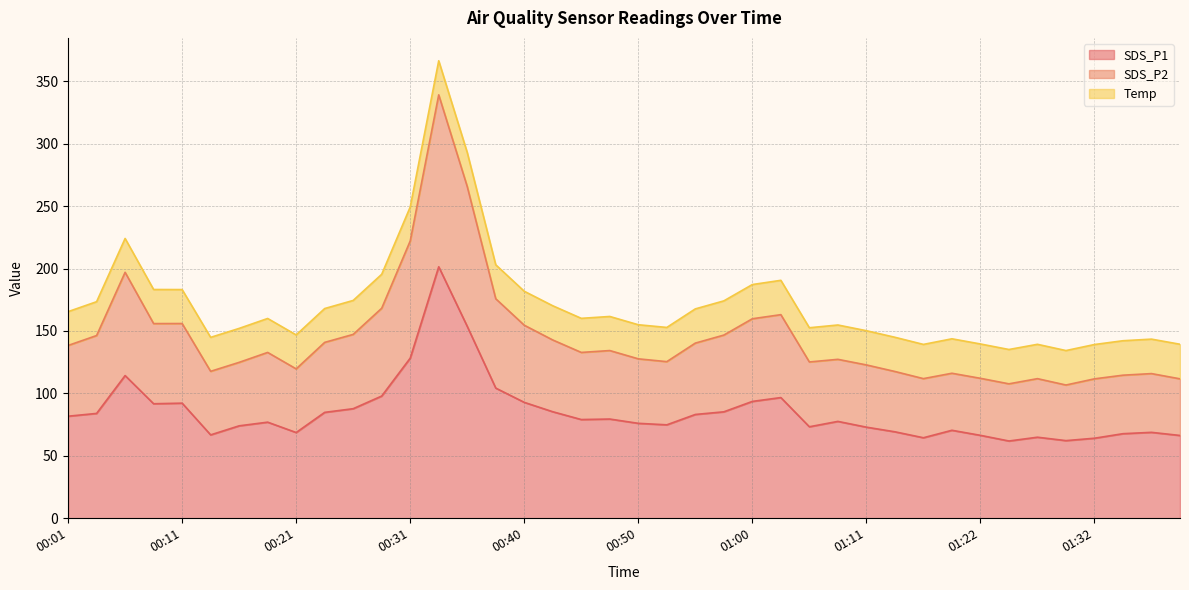

True or false: SDS_P2 has a value of 175.8 at 00:16.

False